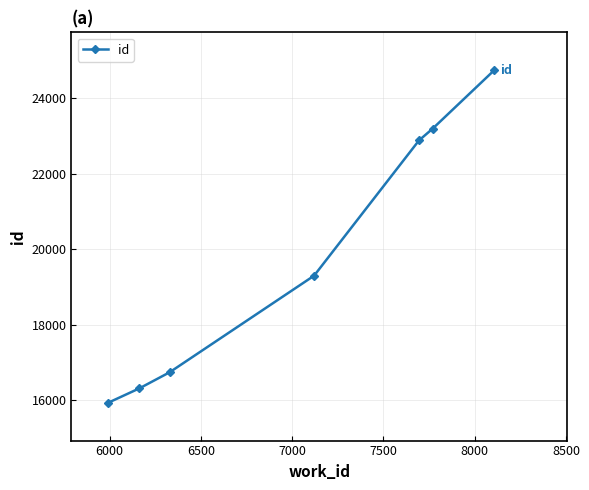

What is the minimum value shown in the chart?

15925